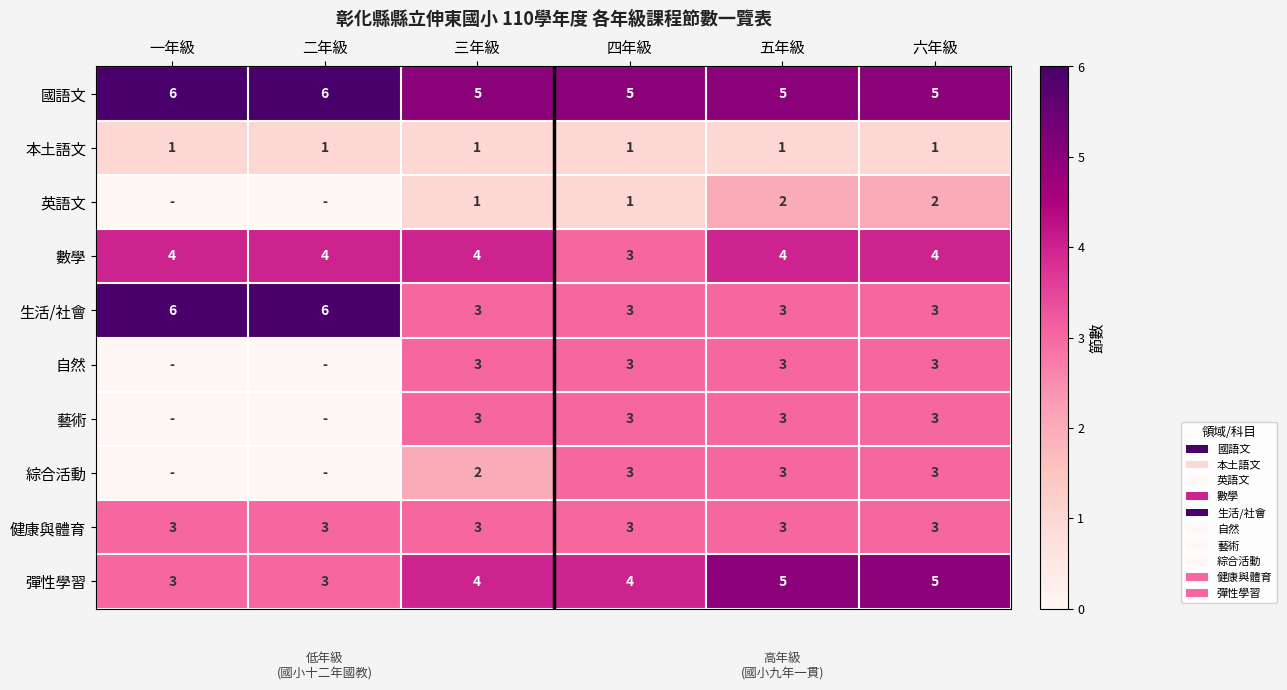

Count the 彈性學習 values in the range 3 to 5.

6